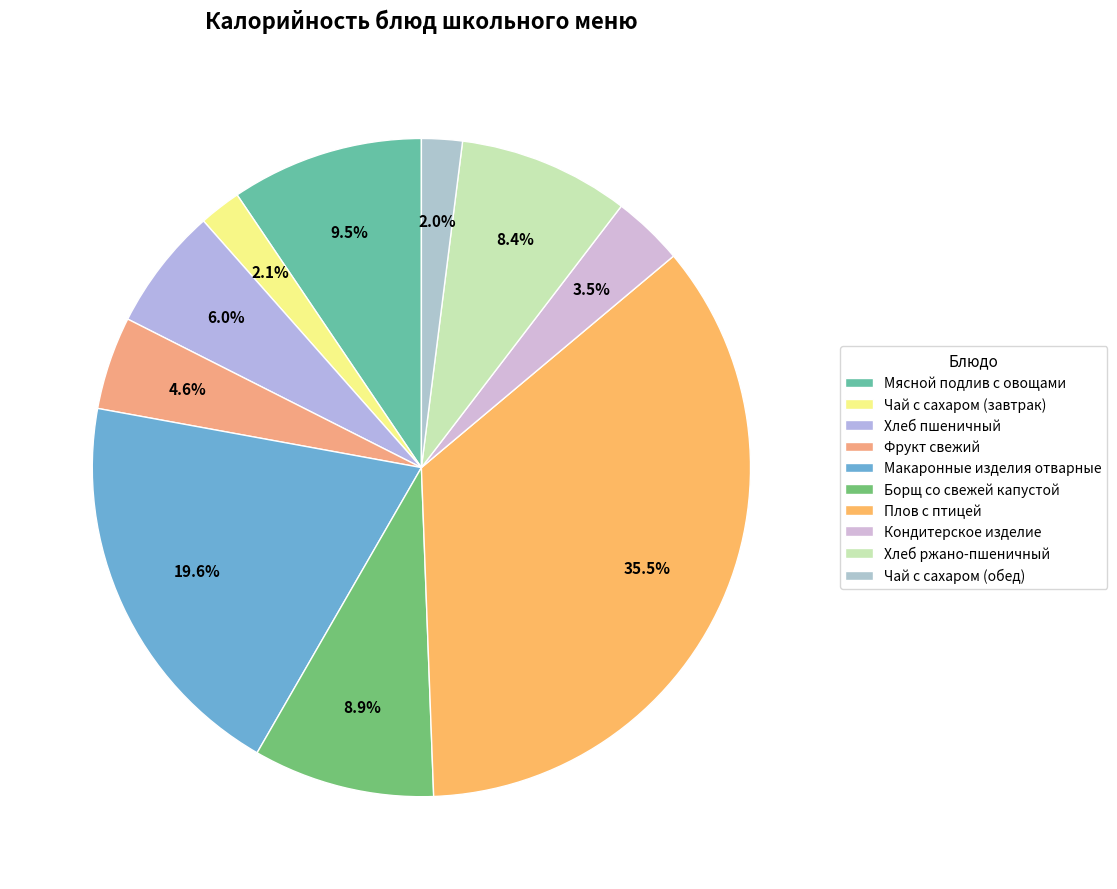

What percentage do Плов с птицей and Фрукт свежий together represent?

40.1%